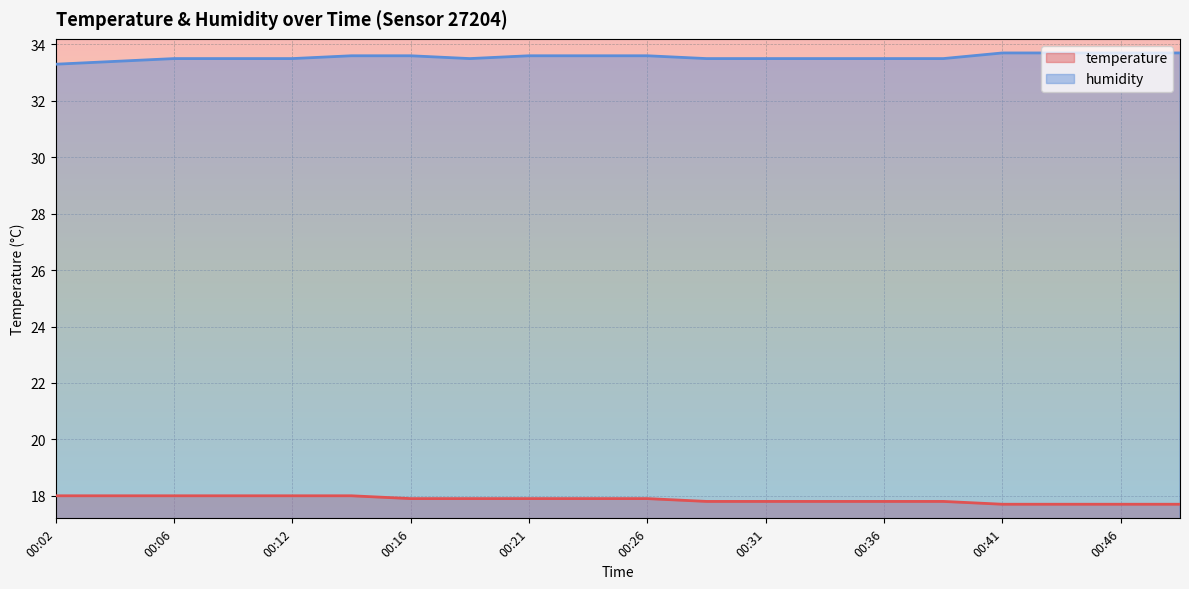

Which category has the highest value in the temperature series?

00:02